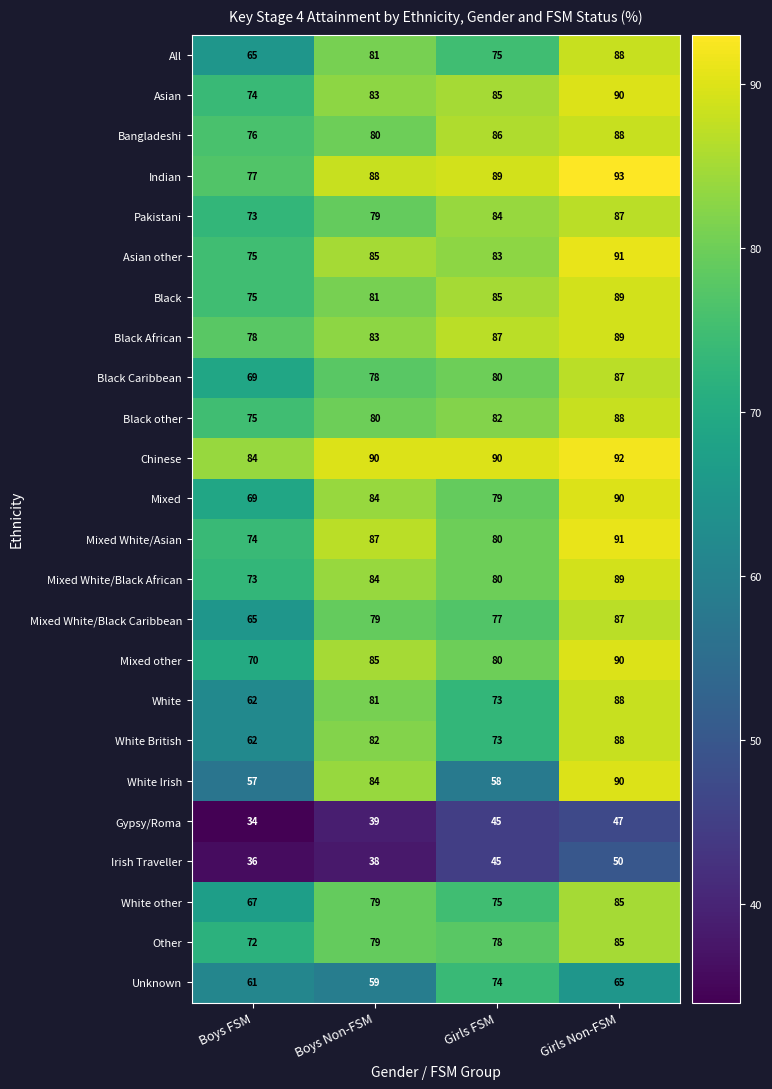

Which series has the widest spread of values?

White Irish